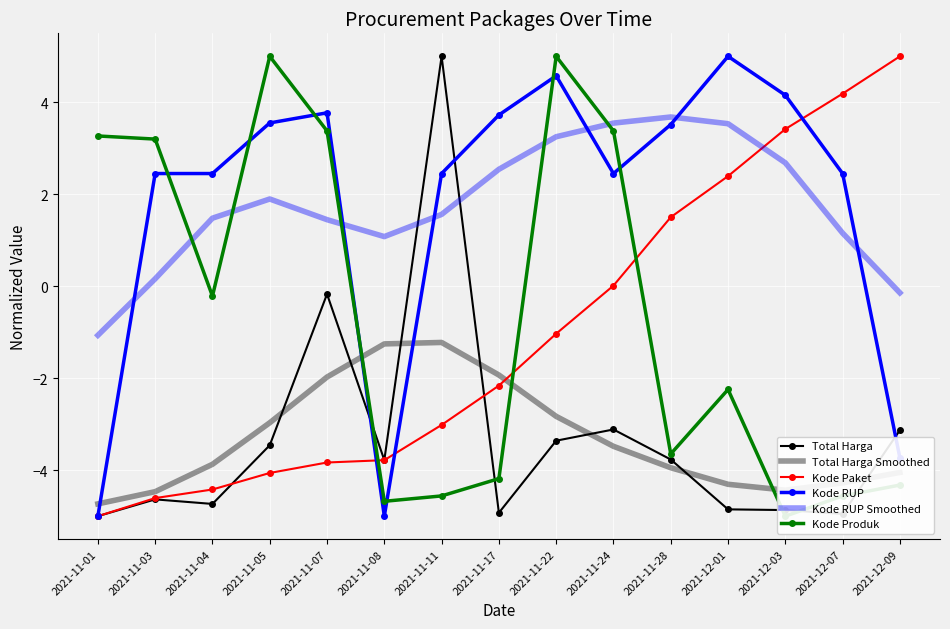

Is the value of Kode RUP Smoothed at 2021-11-11 greater than the value of Kode Produk at 2021-11-08?

Yes